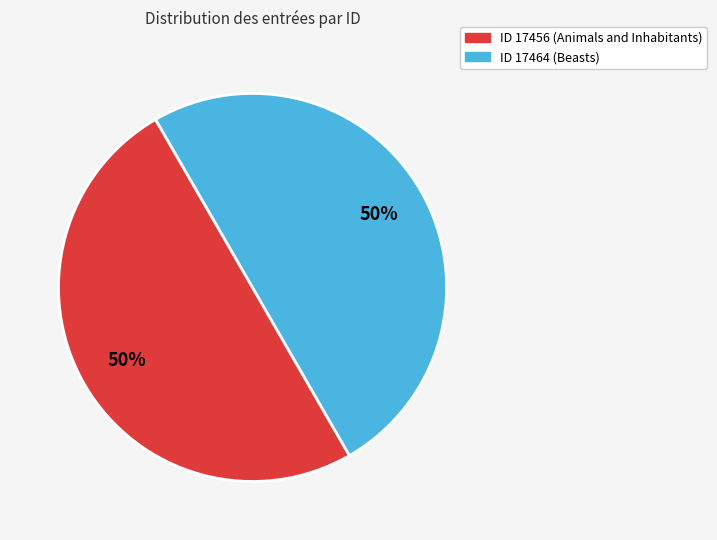

To the nearest percent, what is the average slice percentage?

50%